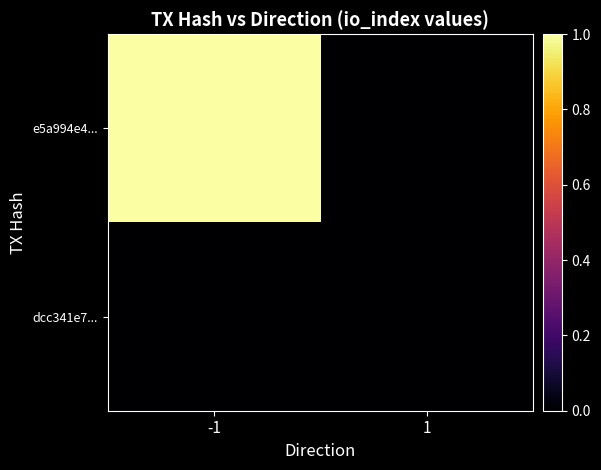

Rank the series at 1 from highest to lowest value.

e5a994e4..., dcc341e7...